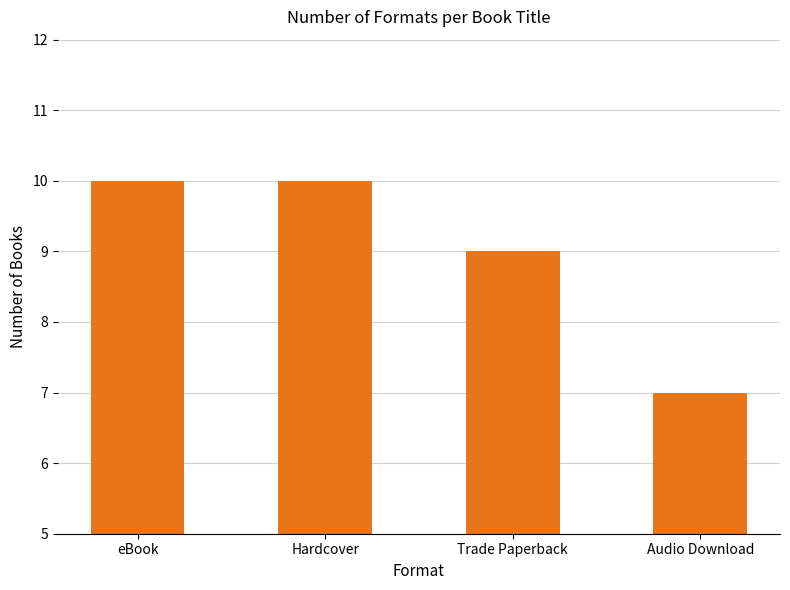

How many values are between 9 and 10?

3